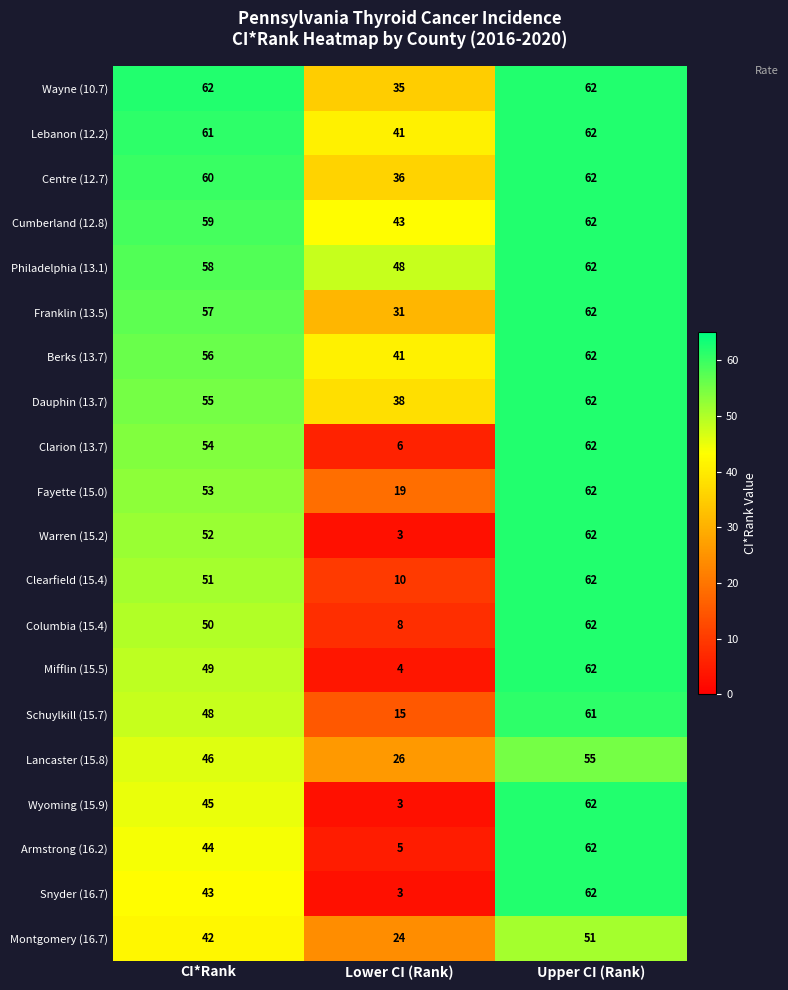

Between CI*Rank and Lower CI (Rank), which series saw the biggest shift?

Warren (15.2)